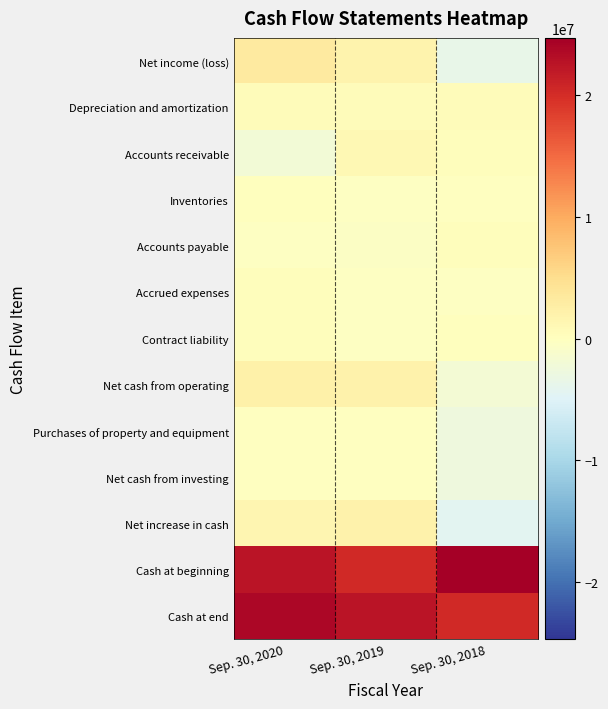

Which has a higher value, Sep. 30, 2019 or Sep. 30, 2018?

Sep. 30, 2019